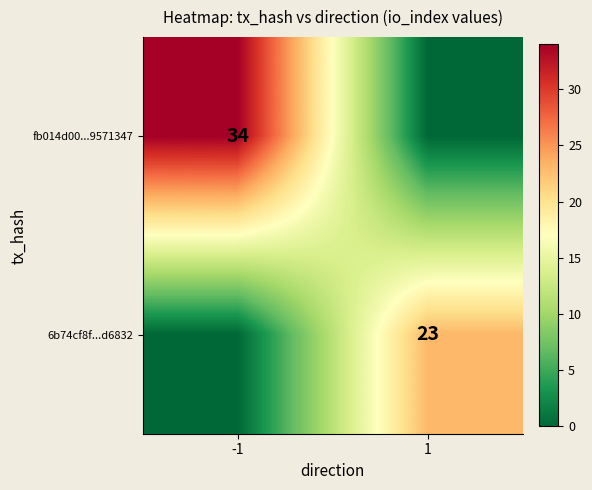

What is the maximum value shown in the chart?

34